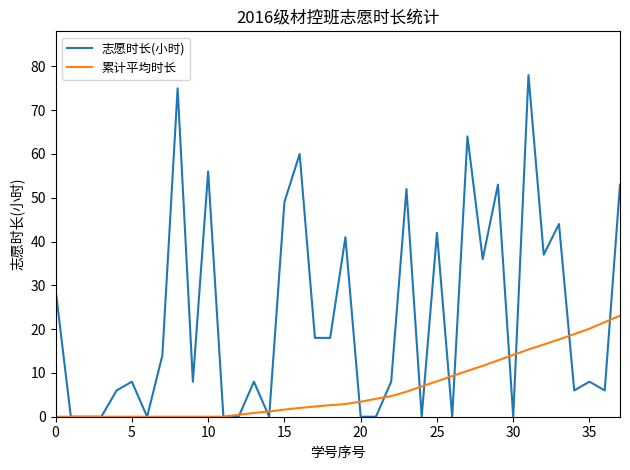

Which series has the largest total across all categories?

志愿时长(小时)